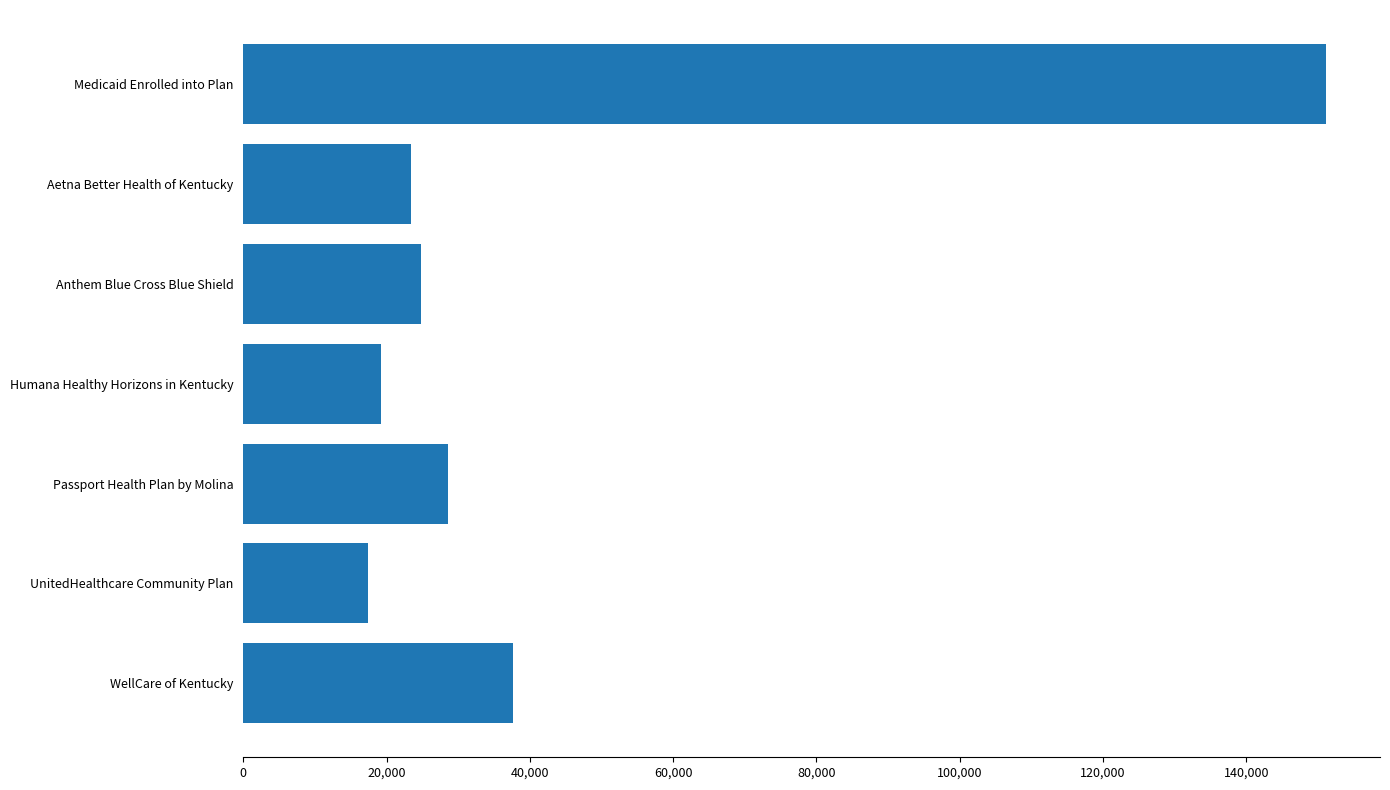

What is the average value?

43177